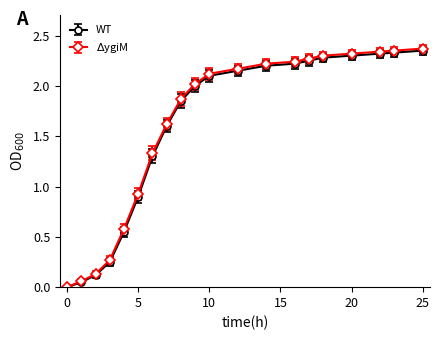

What is the value of the WT point at the 8th from the left?

1.6